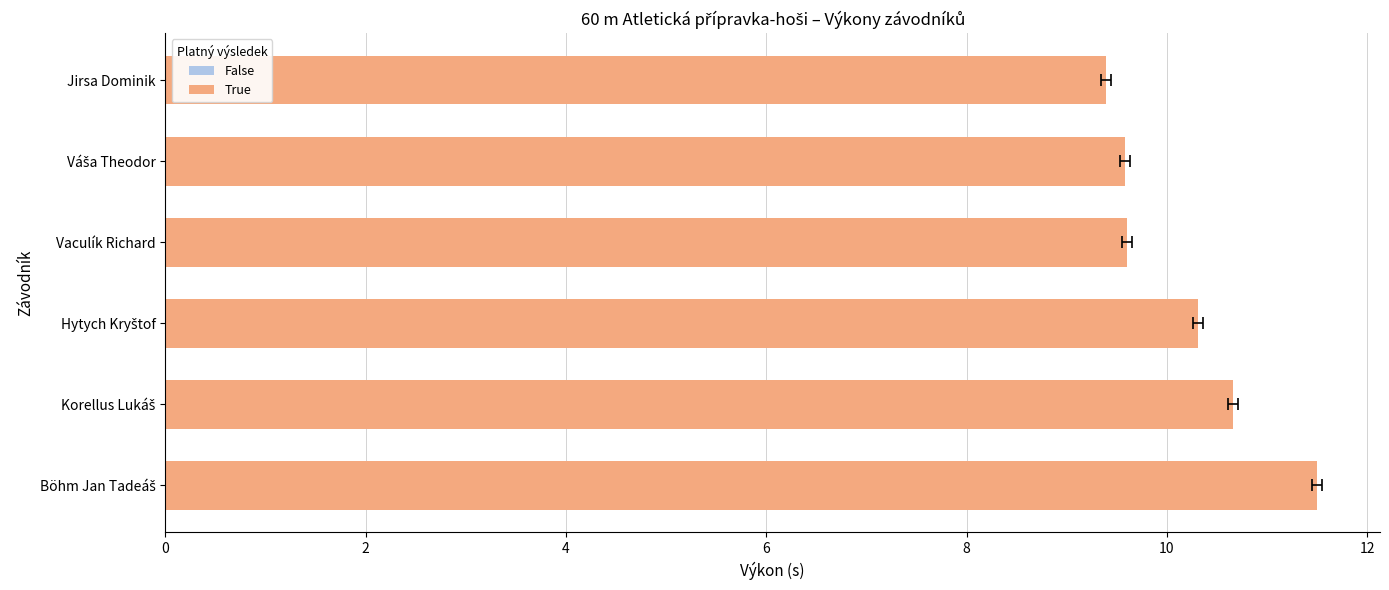

What is the smallest value displayed?

9.4